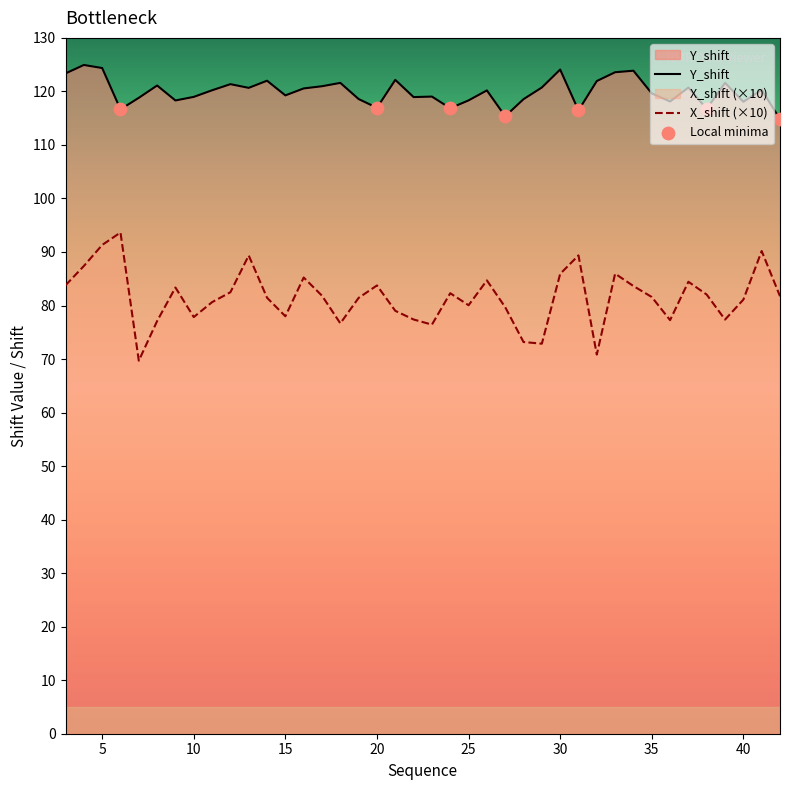

Is the value of X_shift at 37 greater than the value of Y_shift at 22?

No